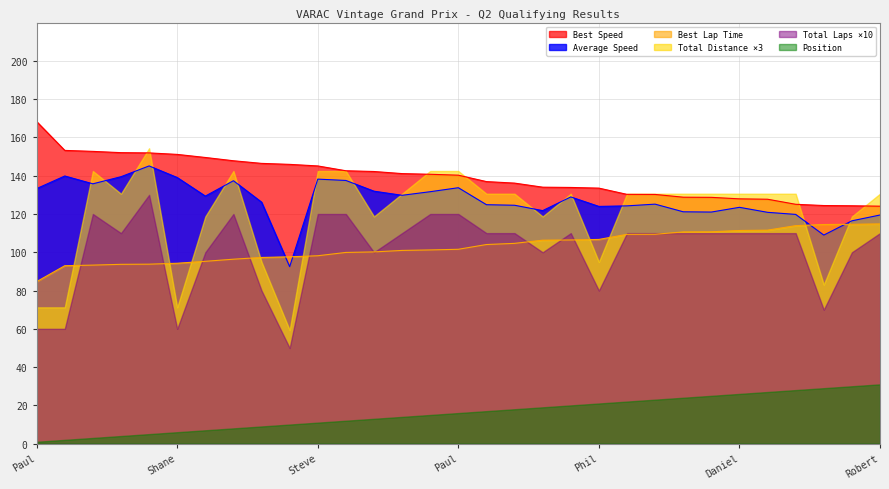

True or false: Best Speed has more than 2 interior local peaks.

False